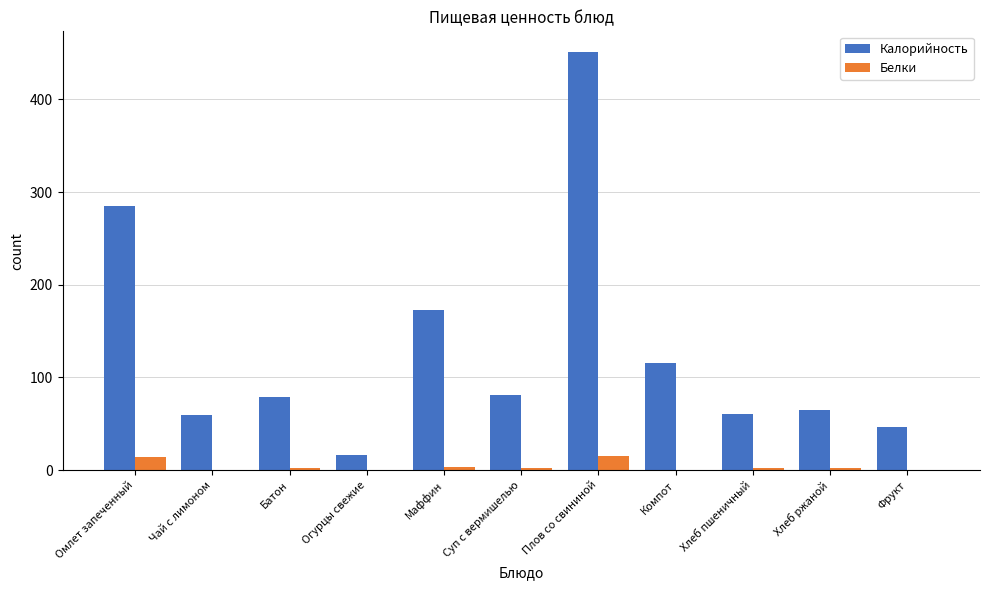

What is the sum of all Калорийность values?

1432.1